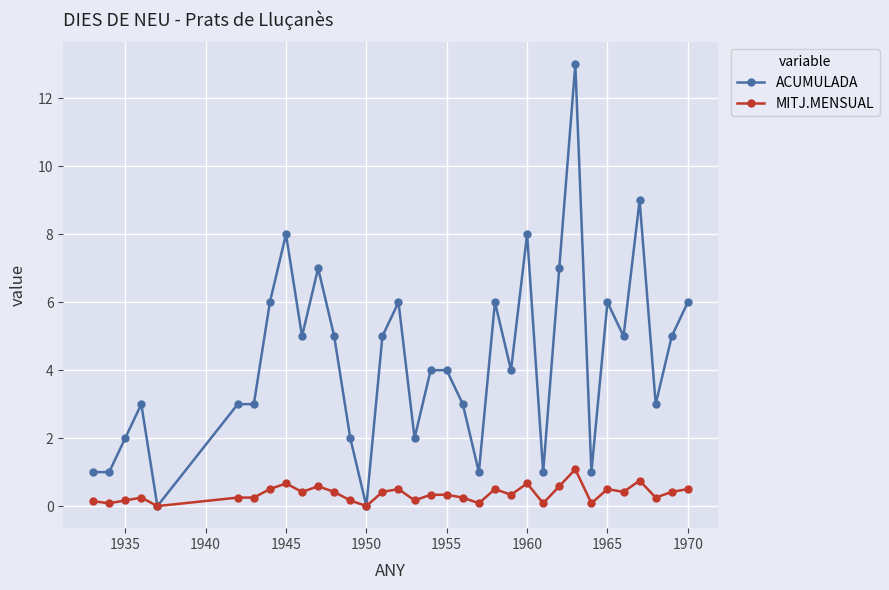

Which series has the largest range (max minus min)?

ACUMULADA